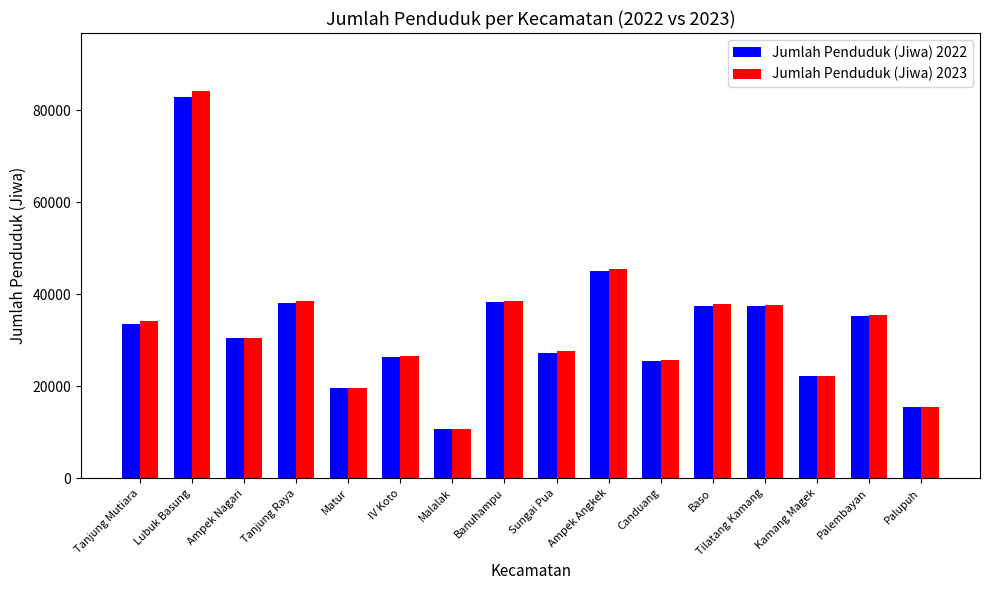

Which category has the highest value in the Jumlah Penduduk (Jiwa) 2022 series?

Lubuk Basung